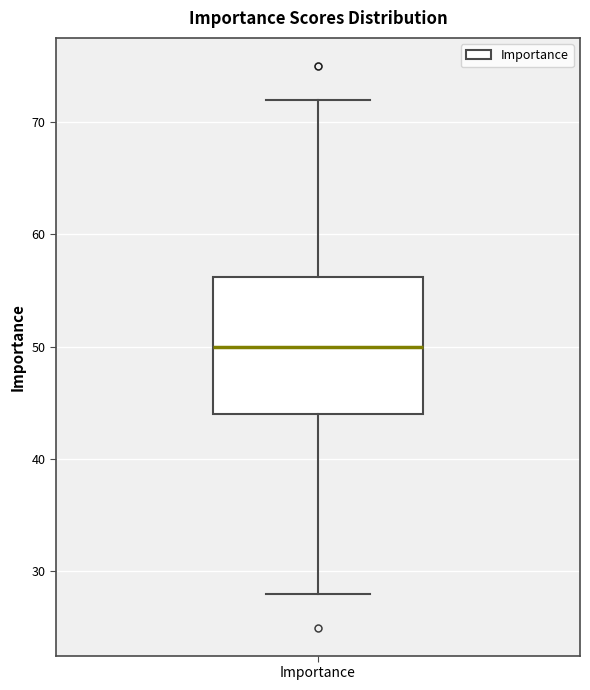

Read this box plot against the y-axis: the position of the median line, the range covered by the box, and the ends of both whiskers. The values are not printed on the chart, so give them approximately, as read against the axis.

median 50, box 44 to 56, whiskers 28 to 72